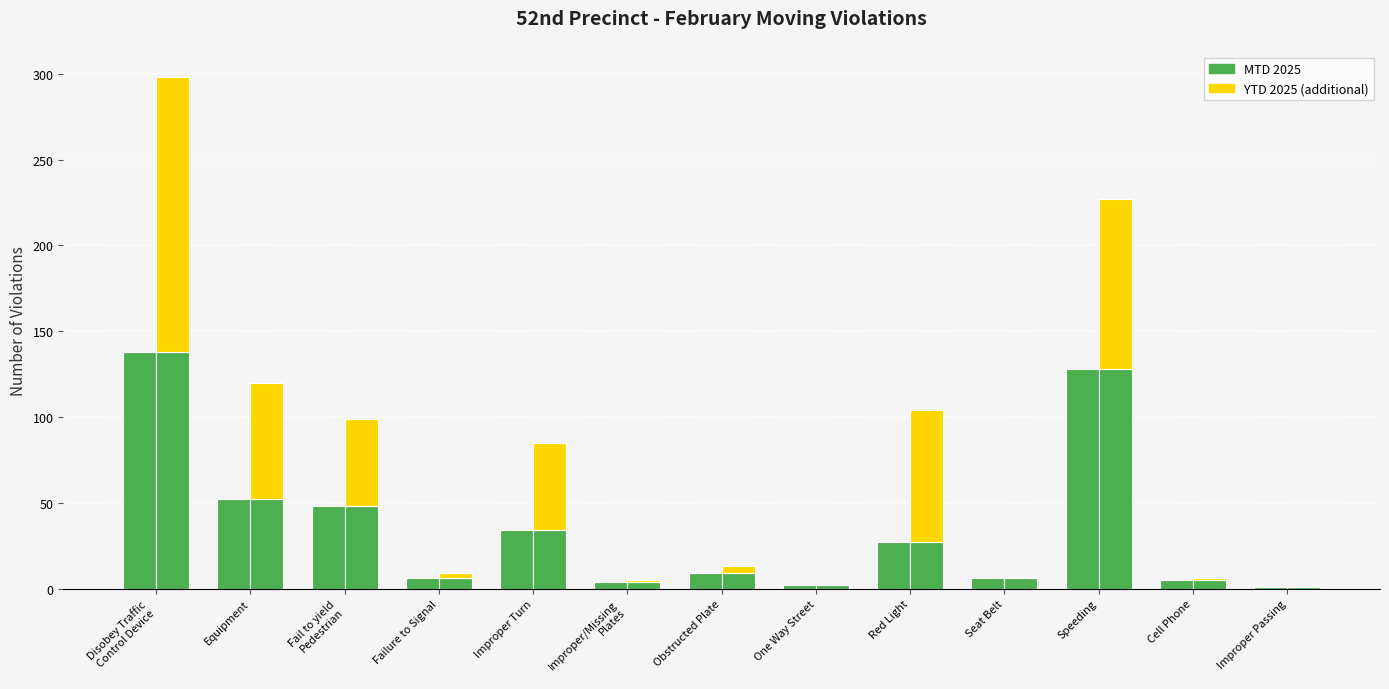

Rank the series by their average value, from lowest to highest.

MTD 2025, YTD 2025 (additional)